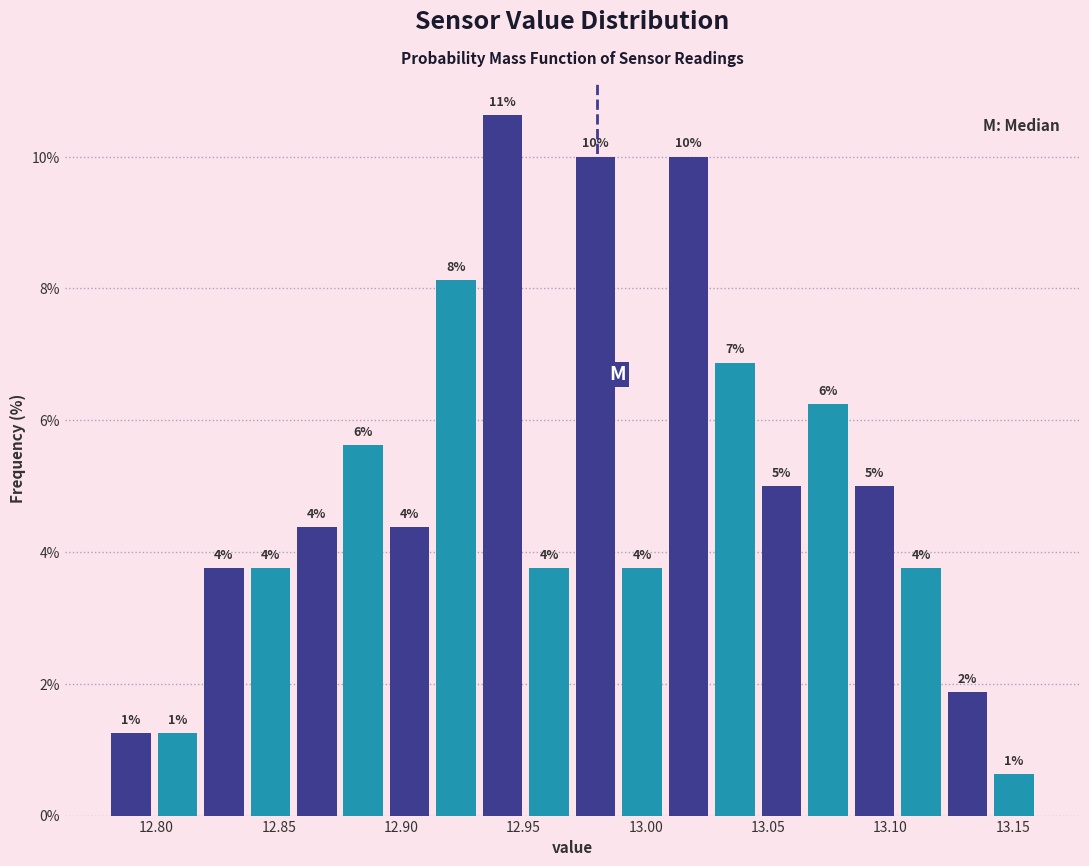

Around what value on the x-axis is the tallest bar? Give the approximate position of its centre, as read against the axis.

12.940